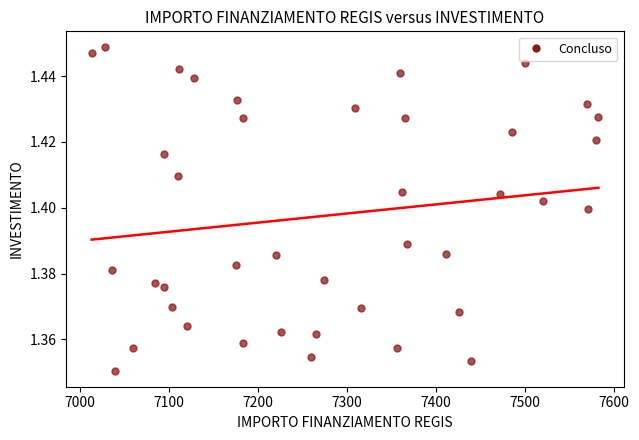

What is the range of X values (max minus min)?

569.6